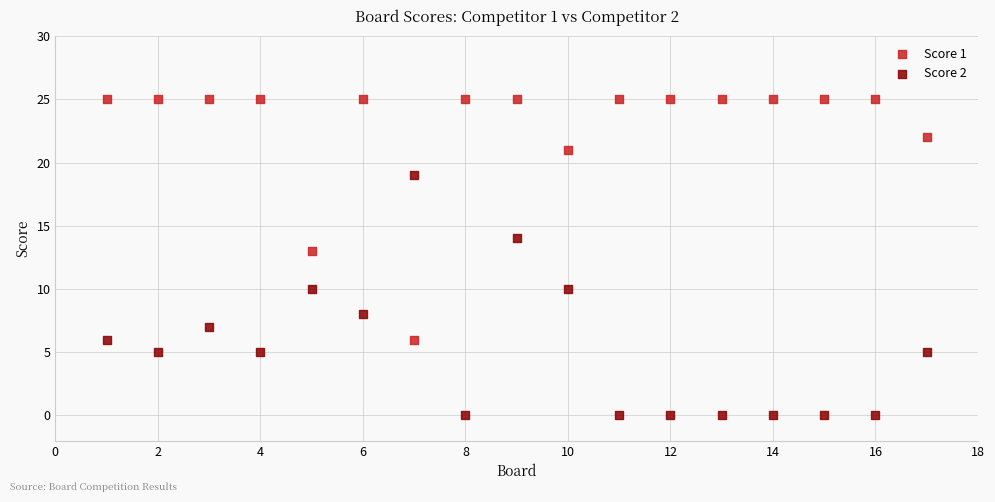

Which series reaches the maximum Y coordinate?

Score 1